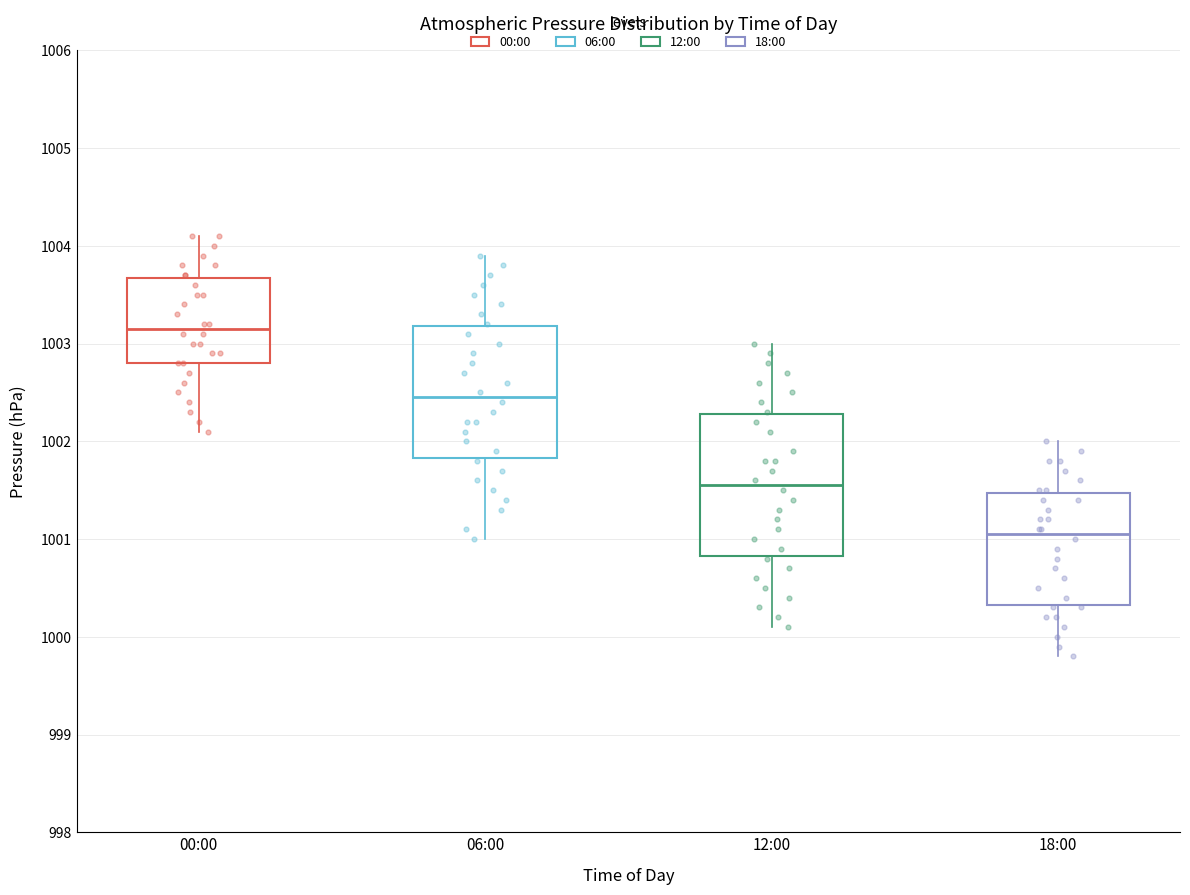

Reading left to right, transcribe this box plot: for each box, give where its median line is, the range the box spans, and where its two whiskers end, as read against the y-axis. The values are not printed on the chart, so give them approximately, as read against the axis.

00:00: median 1003.2, box 1002.8 to 1003.7, whiskers 1002.1 to 1004.1
06:00: median 1002.5, box 1001.8 to 1003.2, whiskers 1001.0 to 1003.9
12:00: median 1001.6, box 1000.8 to 1002.3, whiskers 1000.1 to 1003.0
18:00: median 1001.1, box 1000.3 to 1001.5, whiskers 999.8 to 1002.0